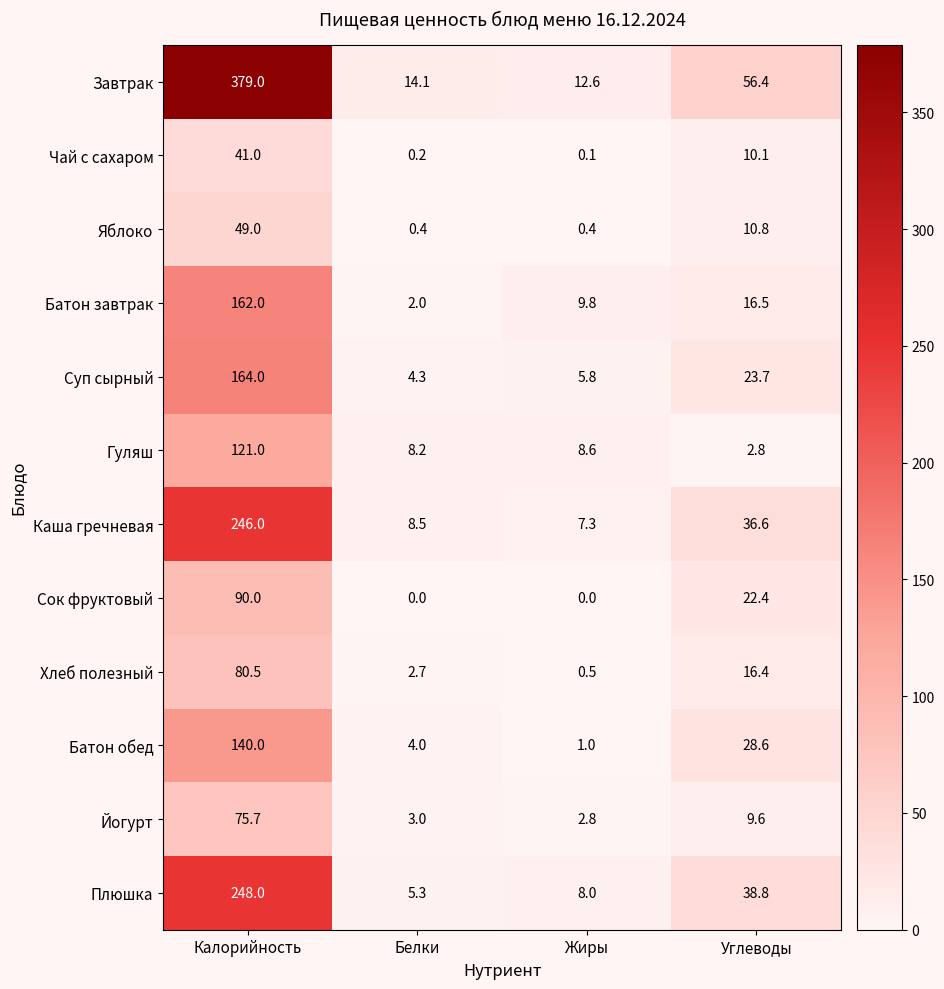

Which series changed the most between Белки and Углеводы?

Завтрак